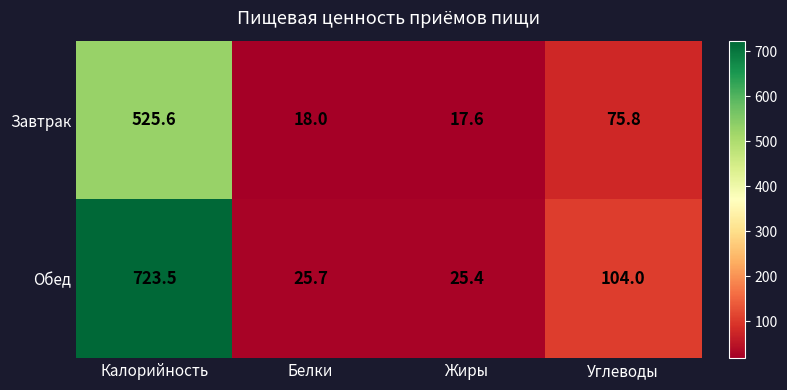

Which series has the largest range (max minus min)?

Обед